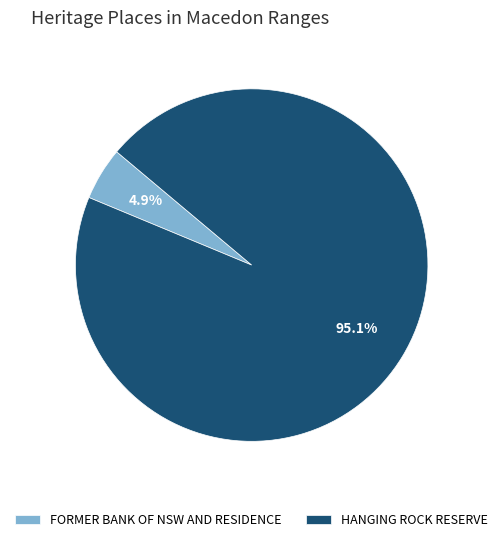

Rank the categories by value from lowest to highest.

FORMER BANK OF NSW AND RESIDENCE, HANGING ROCK RESERVE